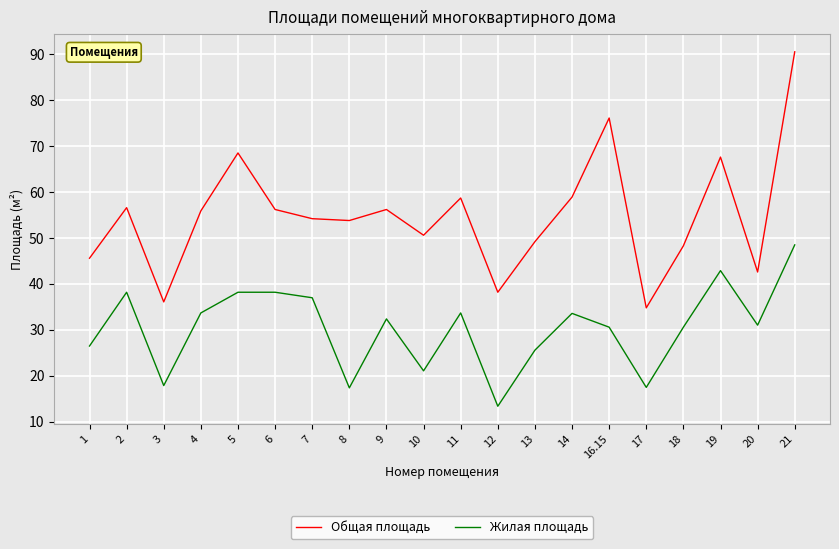

What is the difference between the second highest and minimum values in the Жилая площадь series?

29.5